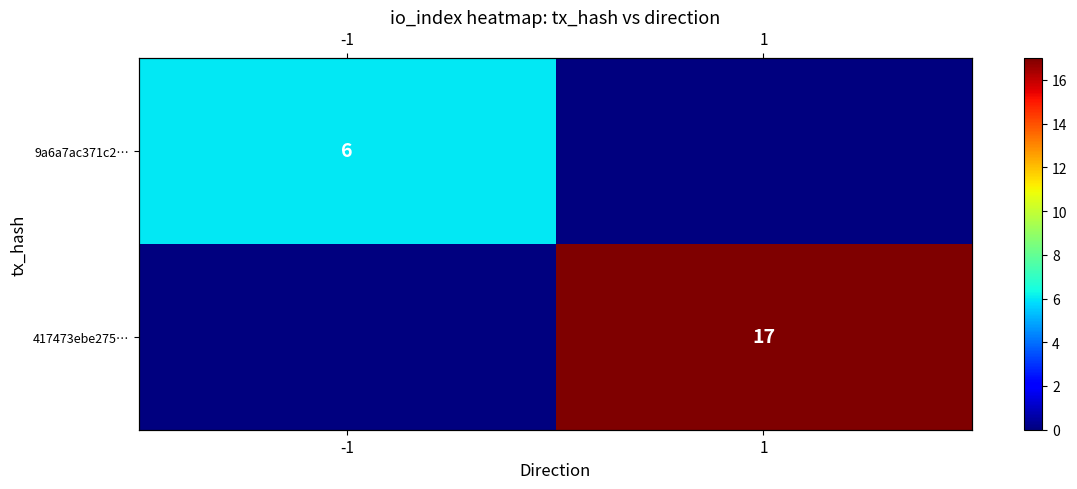

At which category is the sum across all series the highest?

1